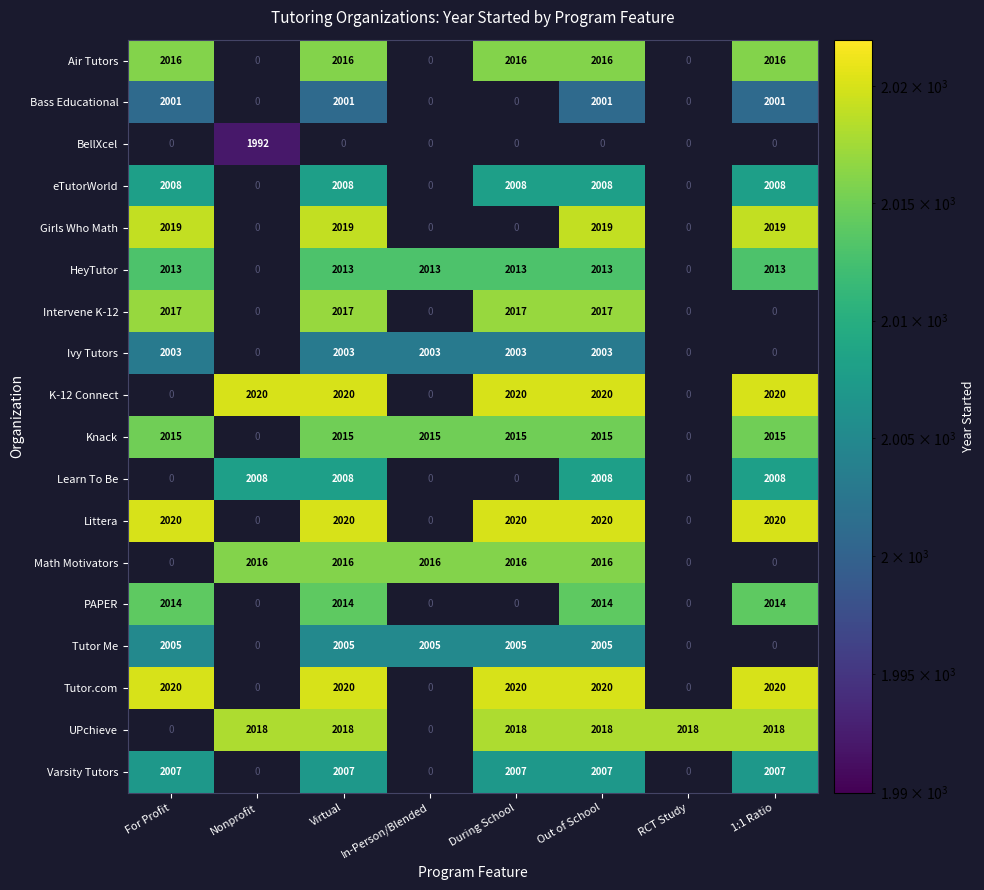

What is the greatest value displayed?

2020